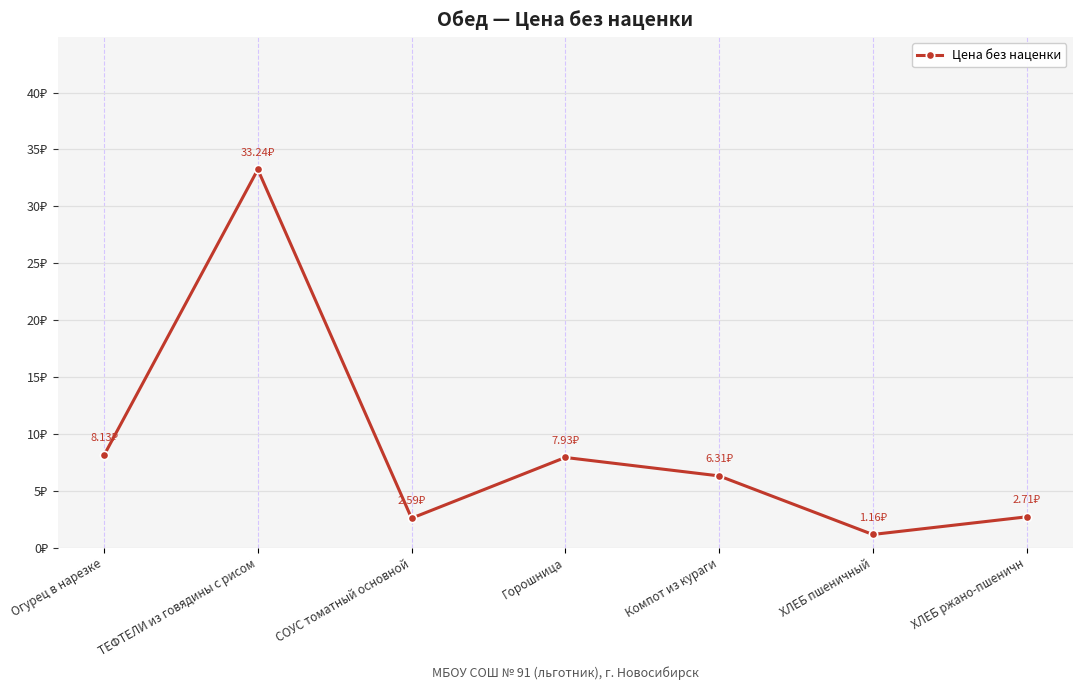

What is the minimum value shown in the chart?

1.2